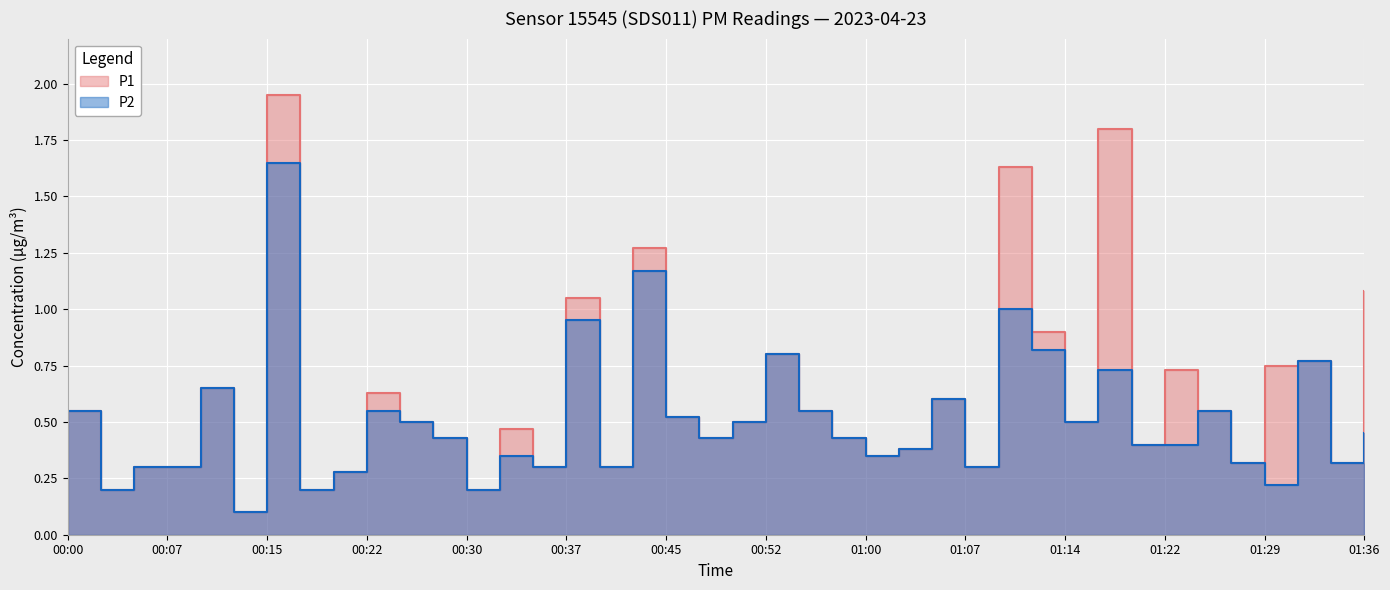

True or false: P1 and P2 intersect in this chart.

False